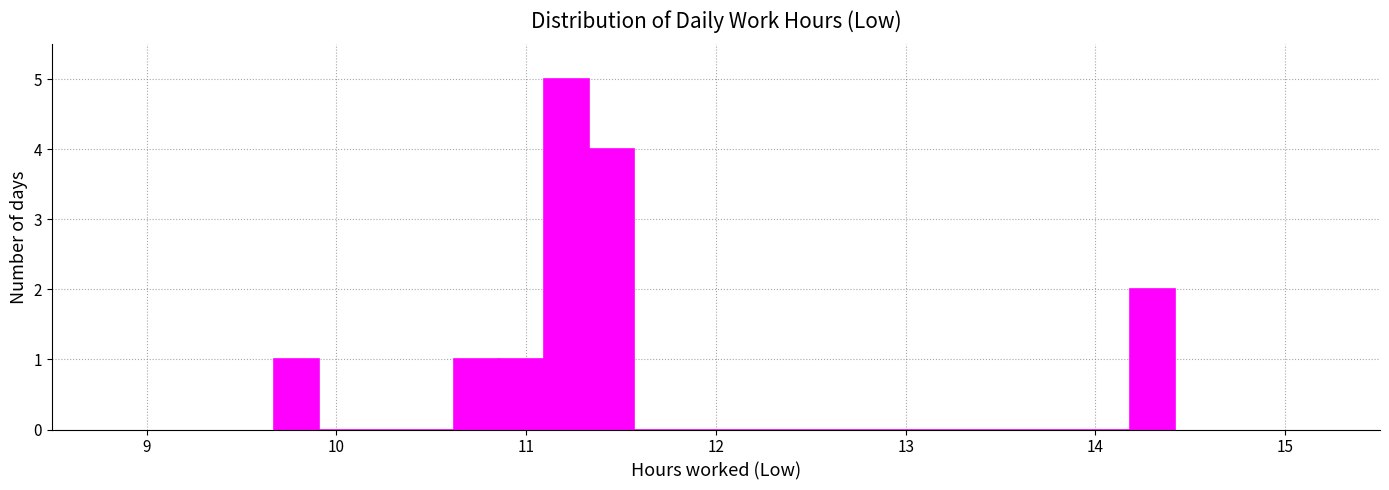

Read against the x-axis, roughly where is the centre of the tallest bar?

11.2